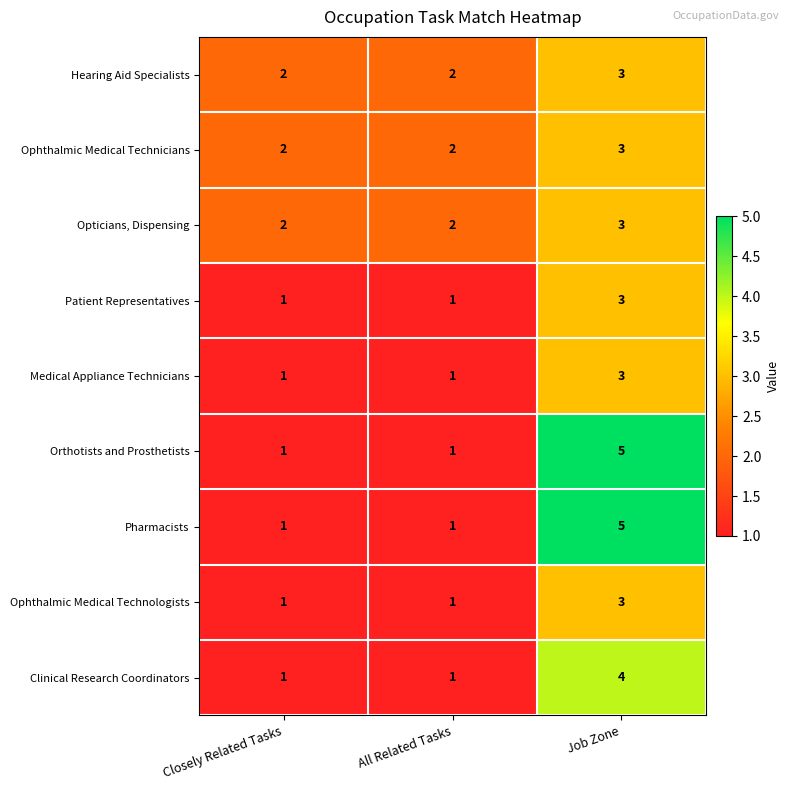

What is the difference between the highest and lowest values at Closely Related Tasks?

1